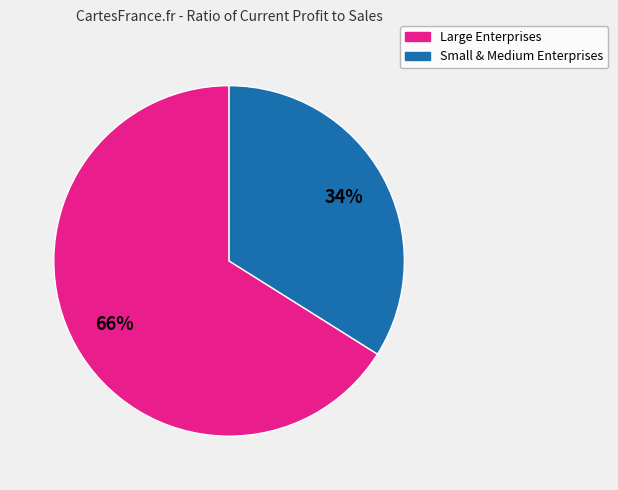

To the nearest percent, what is the difference between the largest and smallest slice percentages?

32%